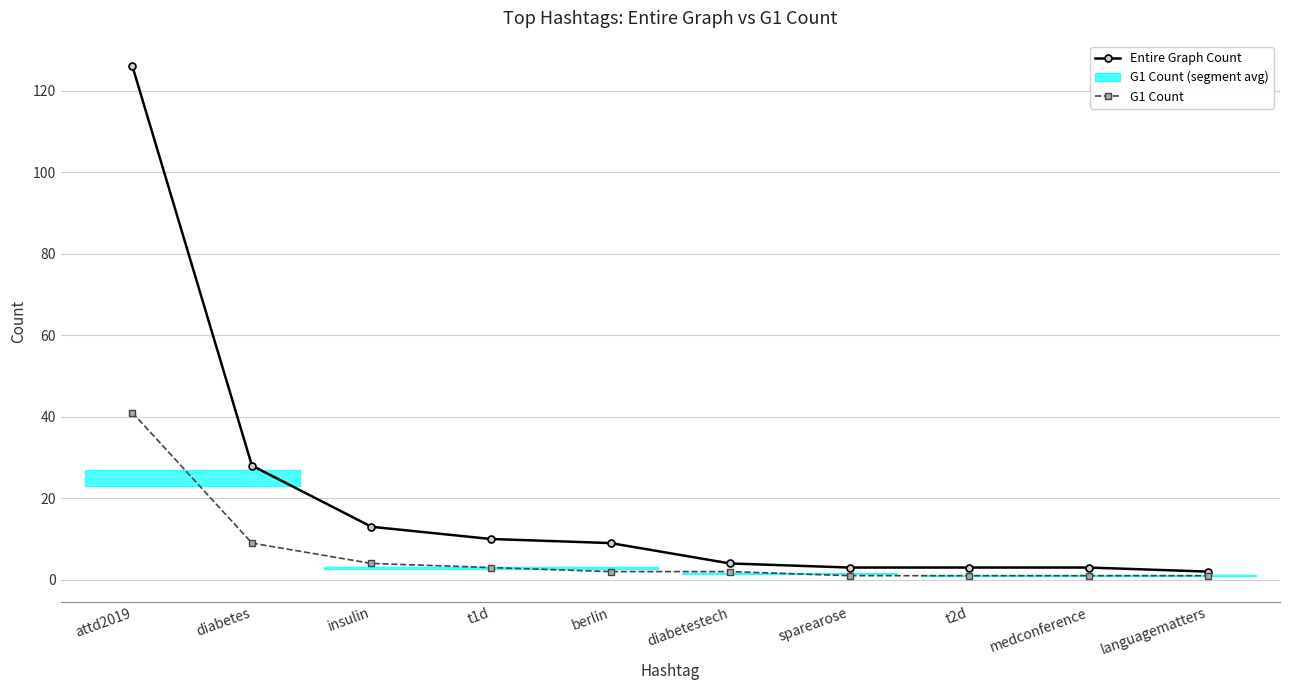

List the labels in order of G1 Count value, largest first.

attd2019, diabetes, insulin, t1d, berlin, diabetestech, sparearose, t2d, medconference, languagematters